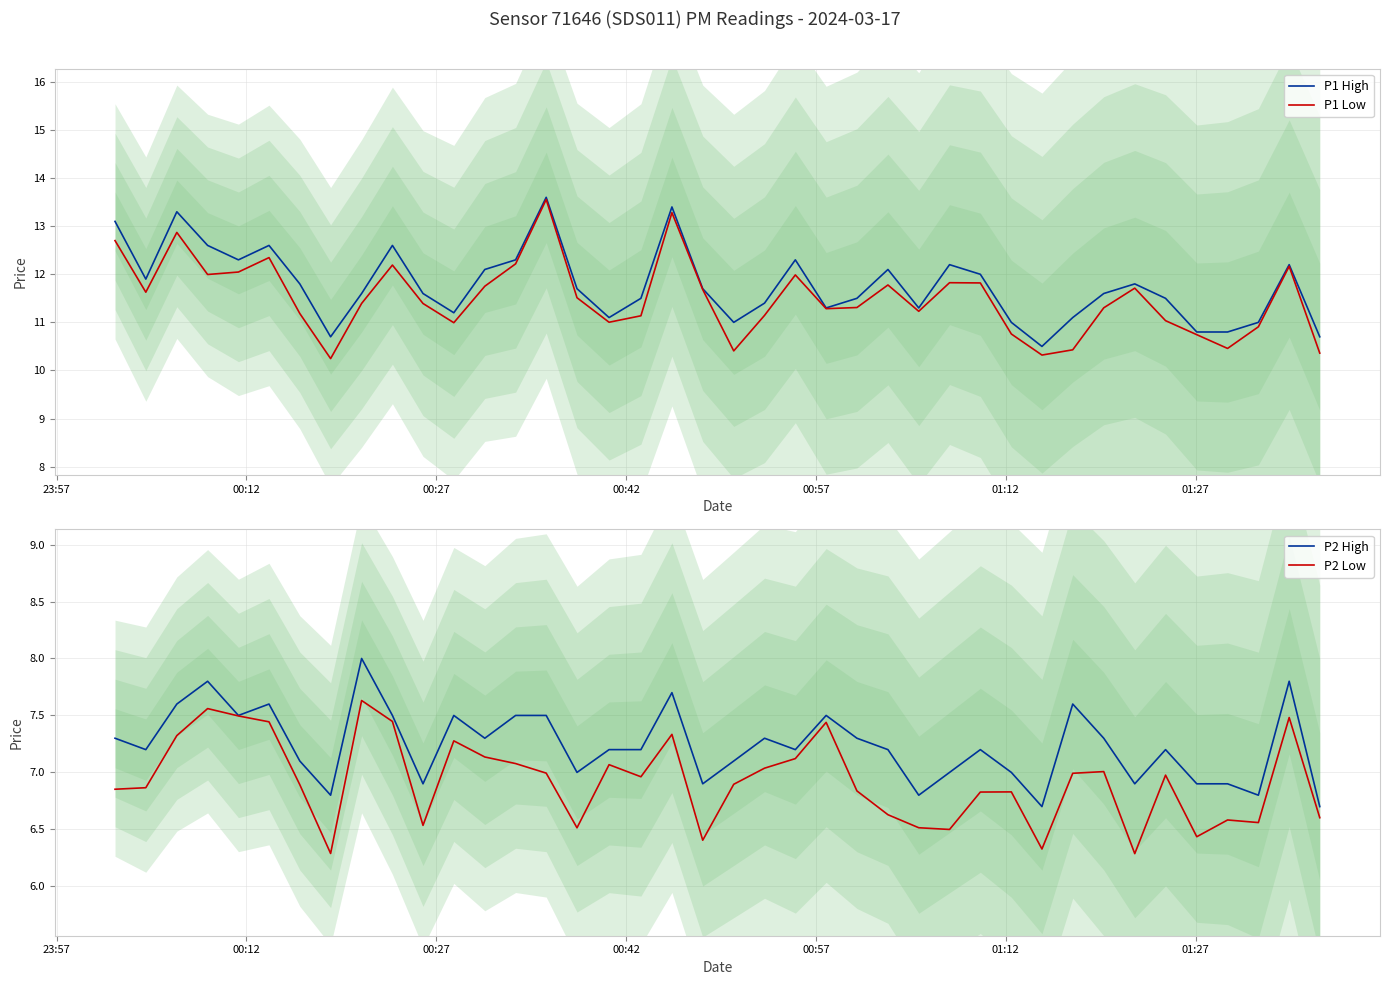

What is the highest value of the P1 Low series?

13.6